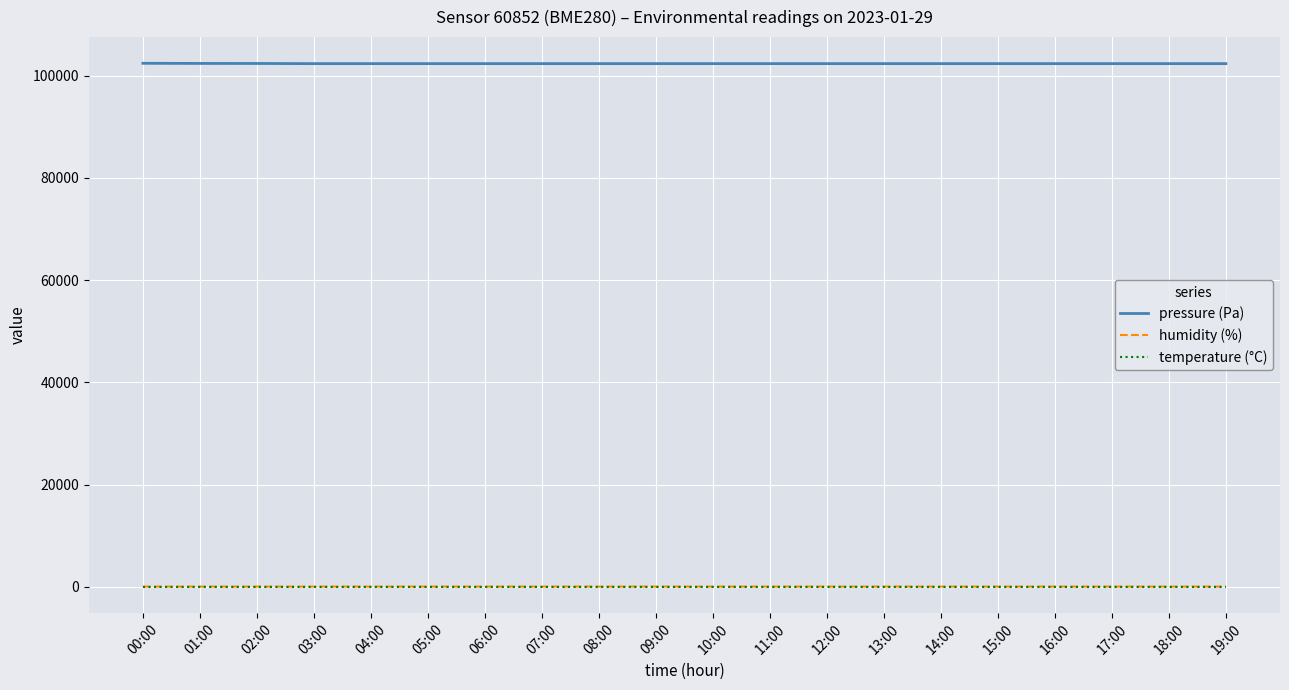

True or false: pressure (Pa) and temperature (°C) cross at least once.

False